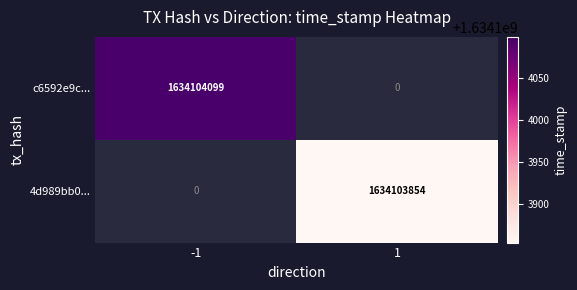

The value of 4d989bb0... at 1 is 1634103854. True or false?

True